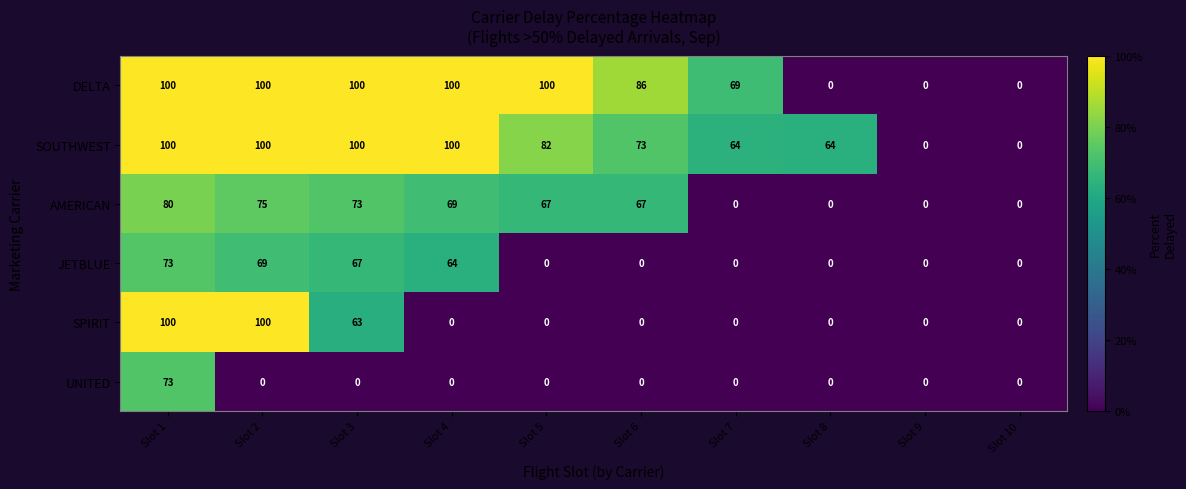

Which series changed the most between Slot 5 and Slot 9?

DELTA